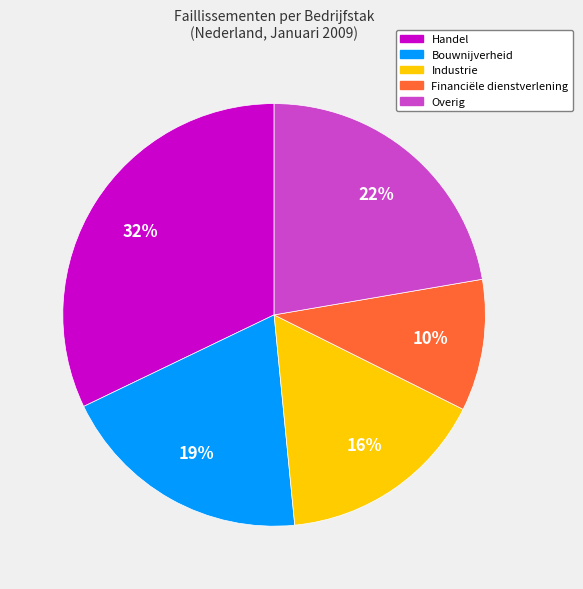

Is there any slice that represents more than half of the pie?

No